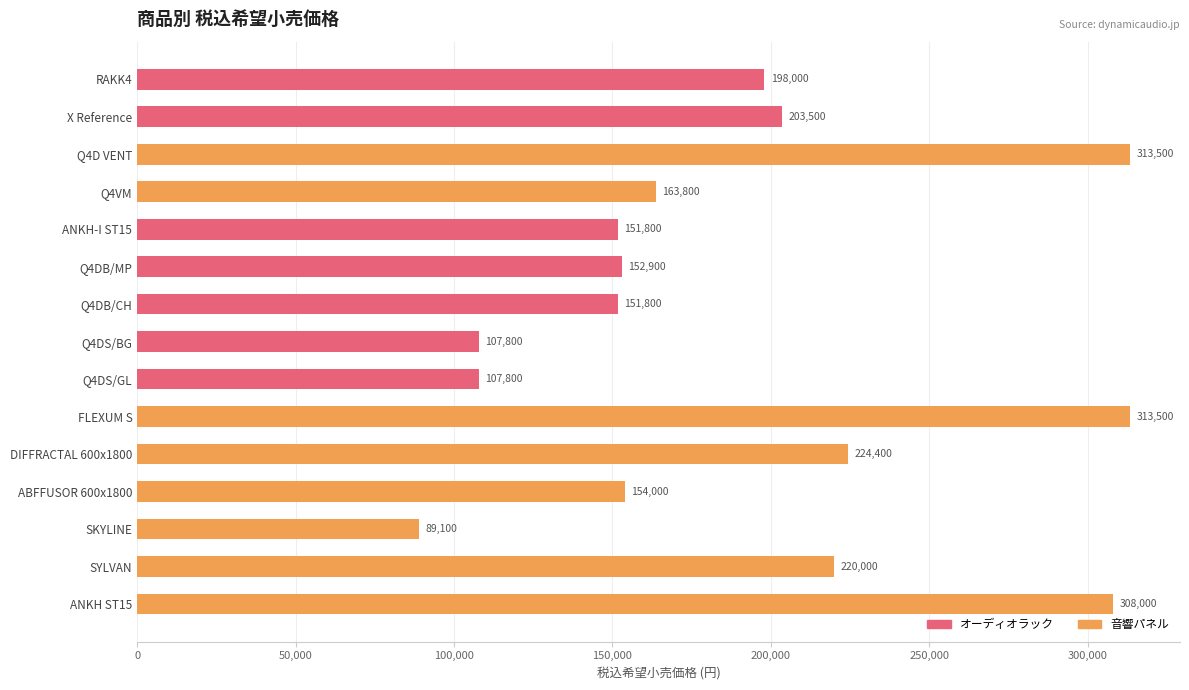

At how many categories does at least one series exceed 171949?

7